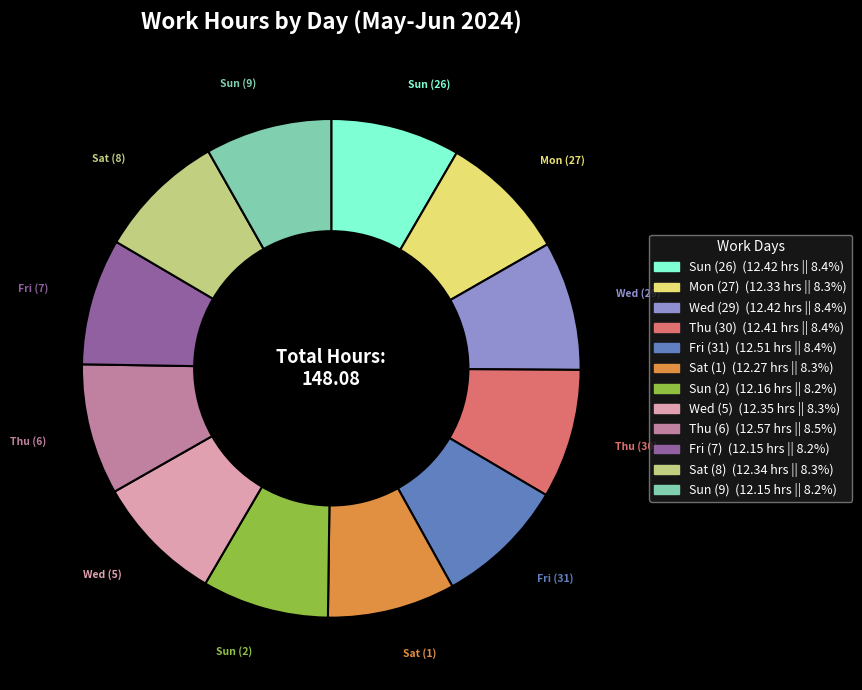

Is there a majority slice in this chart?

No